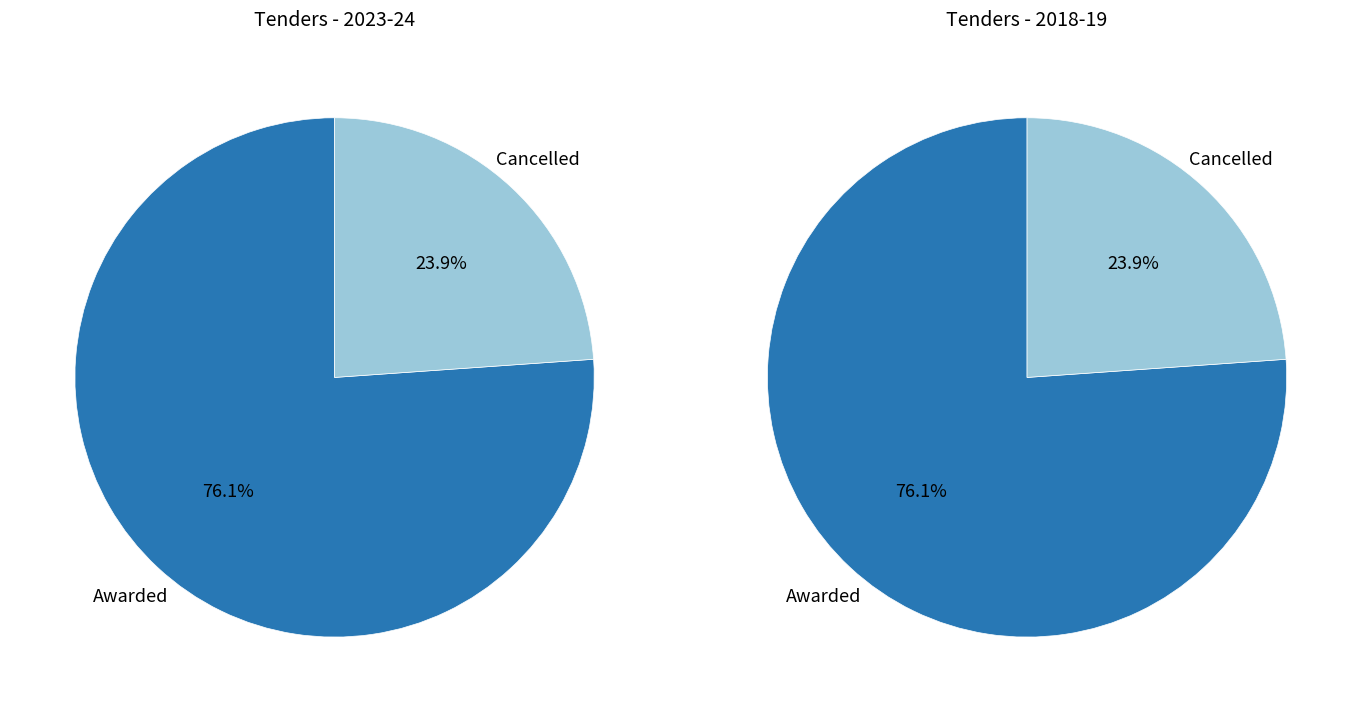

Which category has the biggest portion of the pie?

Awarded